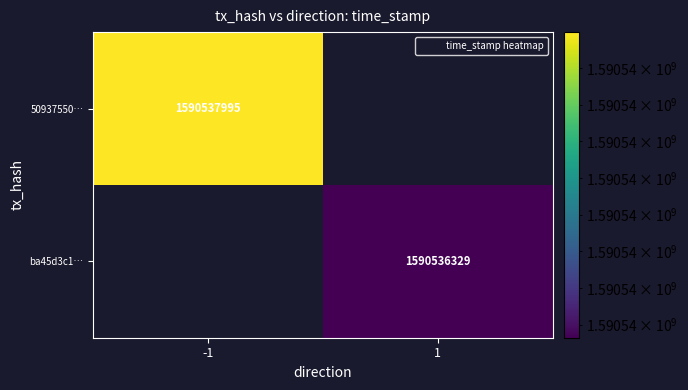

How many distinct data groups are displayed?

2